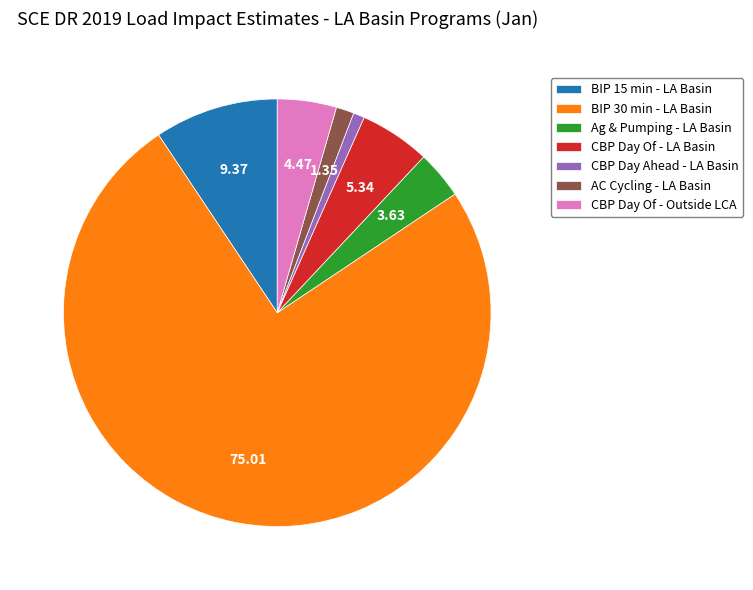

Rank the categories by value from highest to lowest.

BIP 30 min - LA Basin, BIP 15 min - LA Basin, CBP Day Of - LA Basin, CBP Day Of - Outside LCA, Ag & Pumping - LA Basin, AC Cycling - LA Basin, CBP Day Ahead - LA Basin